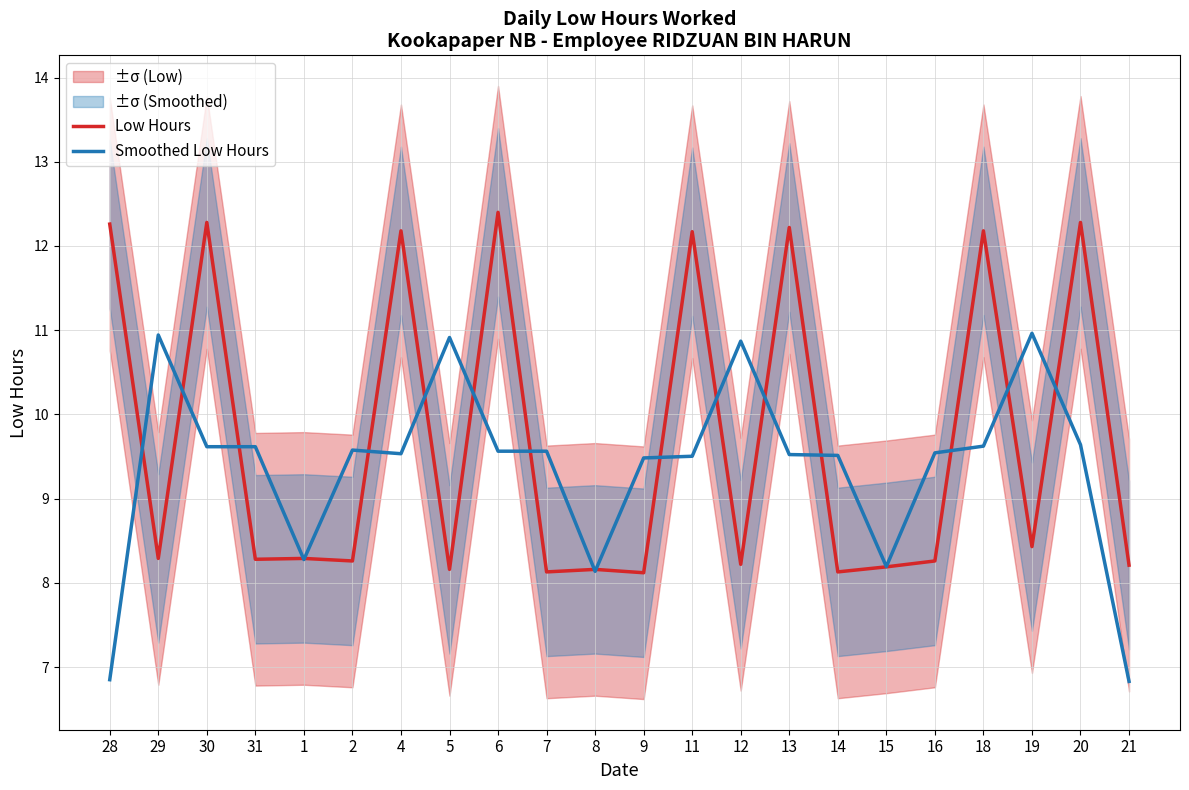

The value of Low Hours at 12 is 8.2. True or false?

True